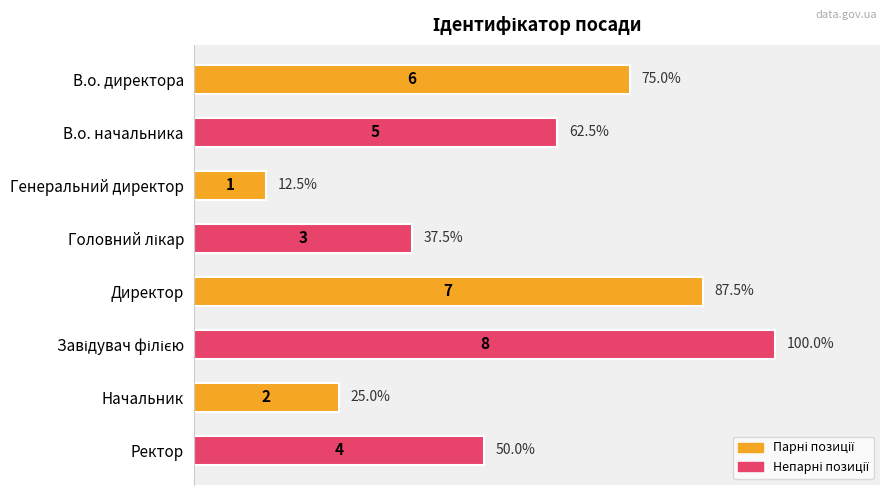

The chart shows a value of 2 at В.о. начальника. True or false?

False